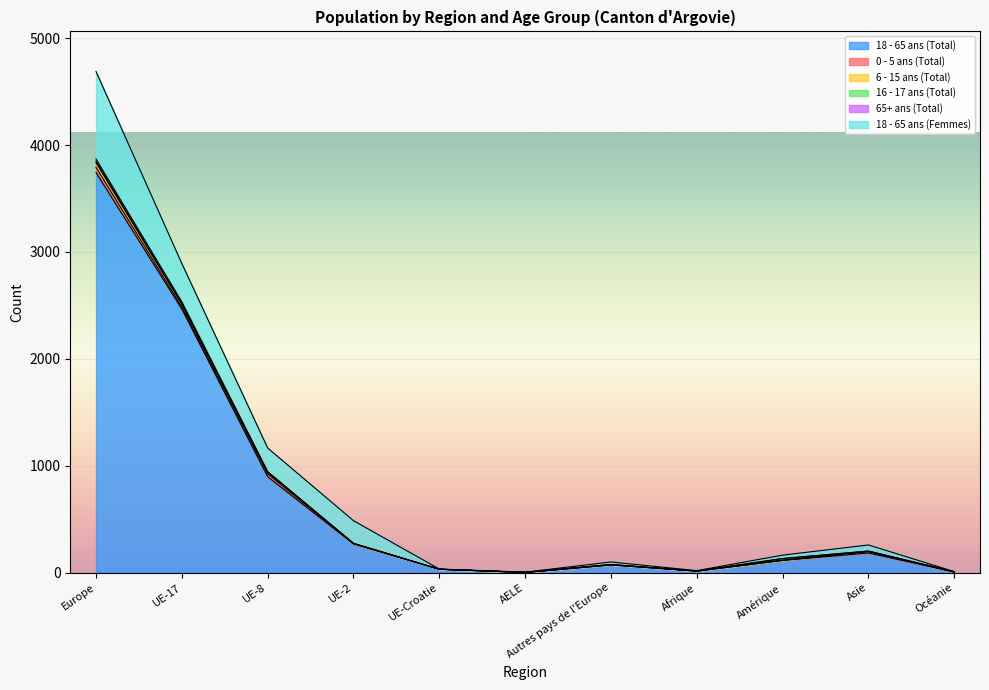

Which category has the highest value in the 18 - 65 ans (Total) series?

Europe